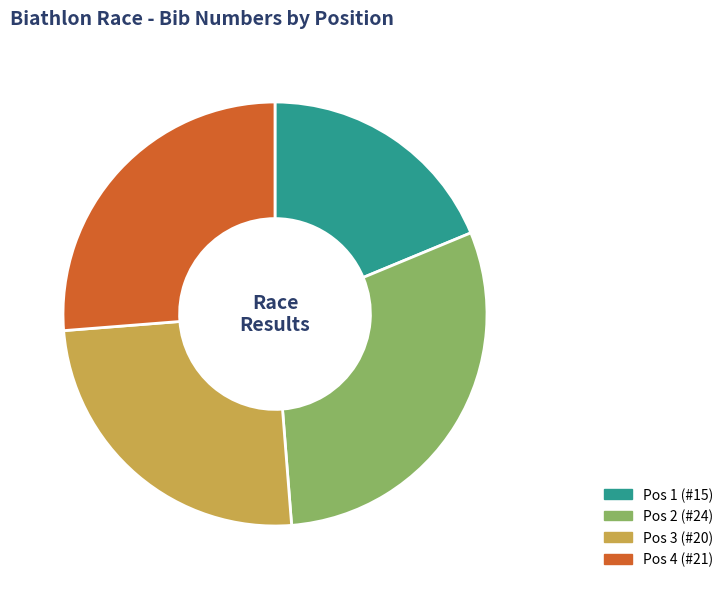

Rank the categories by value from lowest to highest.

Pos 1 (#15), Pos 3 (#20), Pos 4 (#21), Pos 2 (#24)